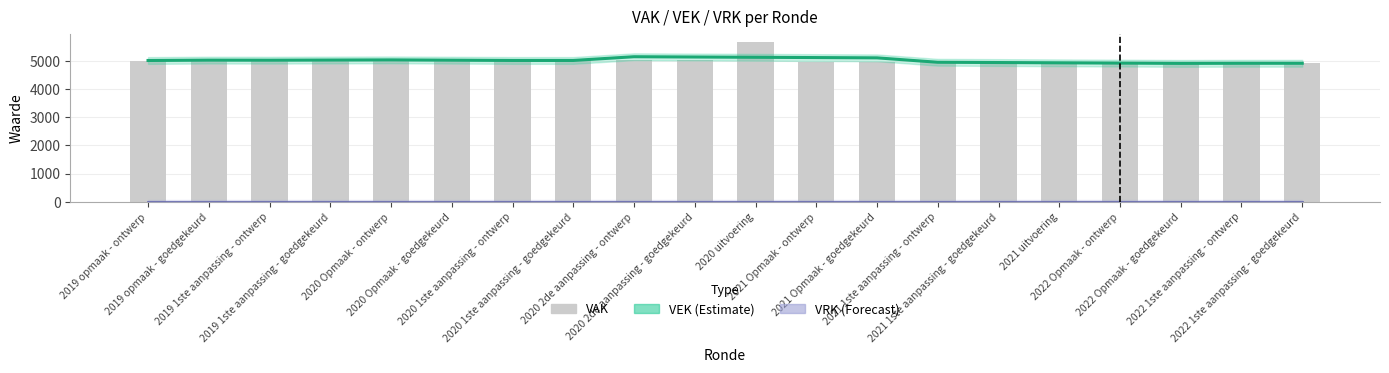

Reading right to left, what are all the values shown in this chart?

VEK (Estimate): 4917.0	4917.0	4913.0	4923.0	4933.0	4943.0	4953.0	5109.2	5119.2	5129.2	5139.2	5149.2	5017.0	5017.0	5027.0	5037.0	5031.6	5026.2	5028.5	5015.7
VRK (Forecast): 0.0	0.0	0.0	0.0	0.0	0.0	0.0	0.0	0.0	0.0	0.0	0.0	0.0	0.0	0.0	0.0	0.0	0.0	0.0	0.0
VAK: 4917.0	4917.0	4917.0	4917.0	4897.0	4967.0	4967.0	4967.0	4967.0	5678.0	5017.0	5017.0	5017.0	5017.0	5017.0	5017.0	5067.0	5067.0	4990.0	4990.0